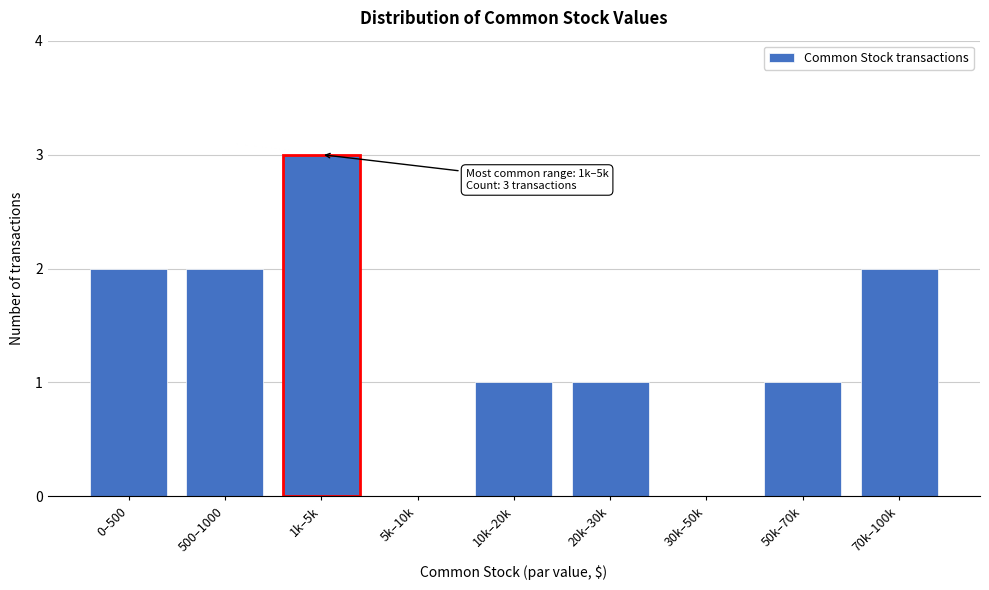

Reading right to left, transcribe all the data shown in this chart.

70k–100k=2	50k–70k=1	30k–50k=0	20k–30k=1	10k–20k=1	5k–10k=0	1k–5k=3	500–1000=2	0–500=2